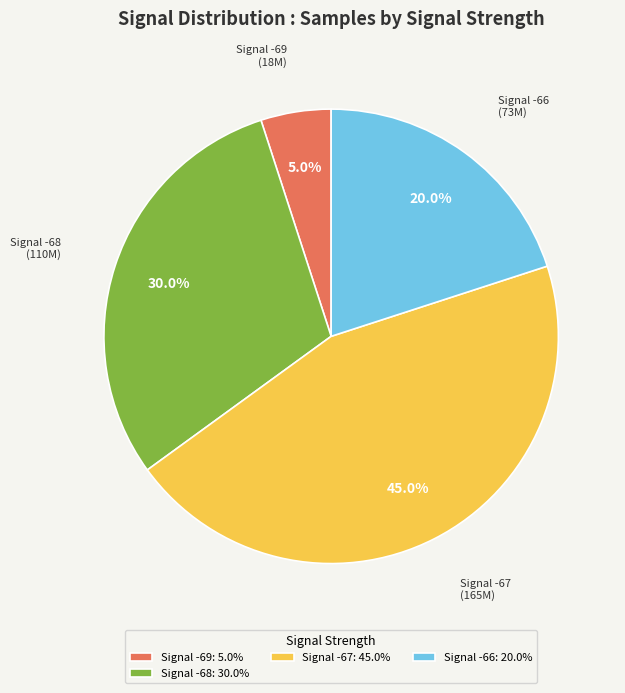

Rank the categories by value from highest to lowest.

Signal -67, Signal -68, Signal -66, Signal -69